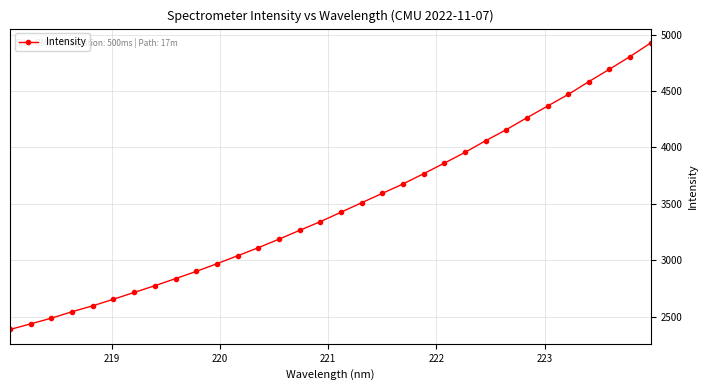

What is the value of the 10th point from the left?

2900.6